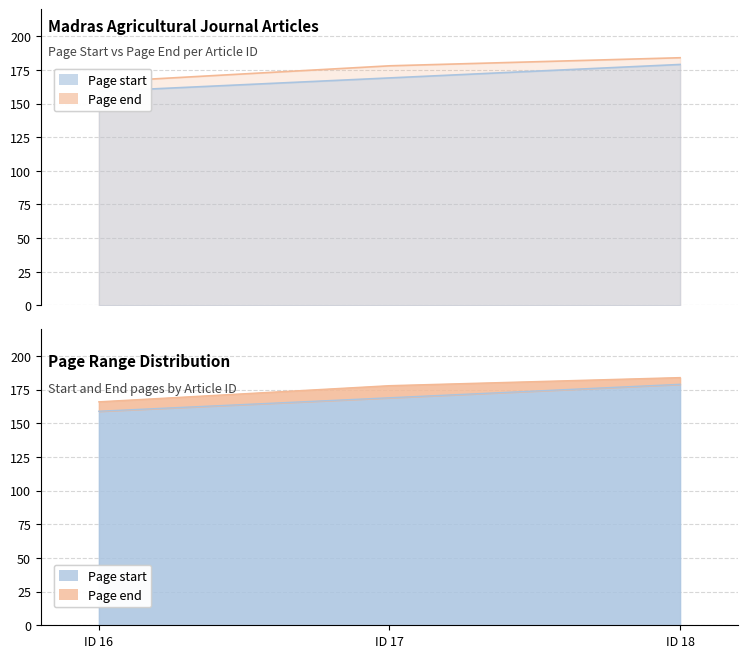

The Page start series shows 270 at ID 17. True or false?

False